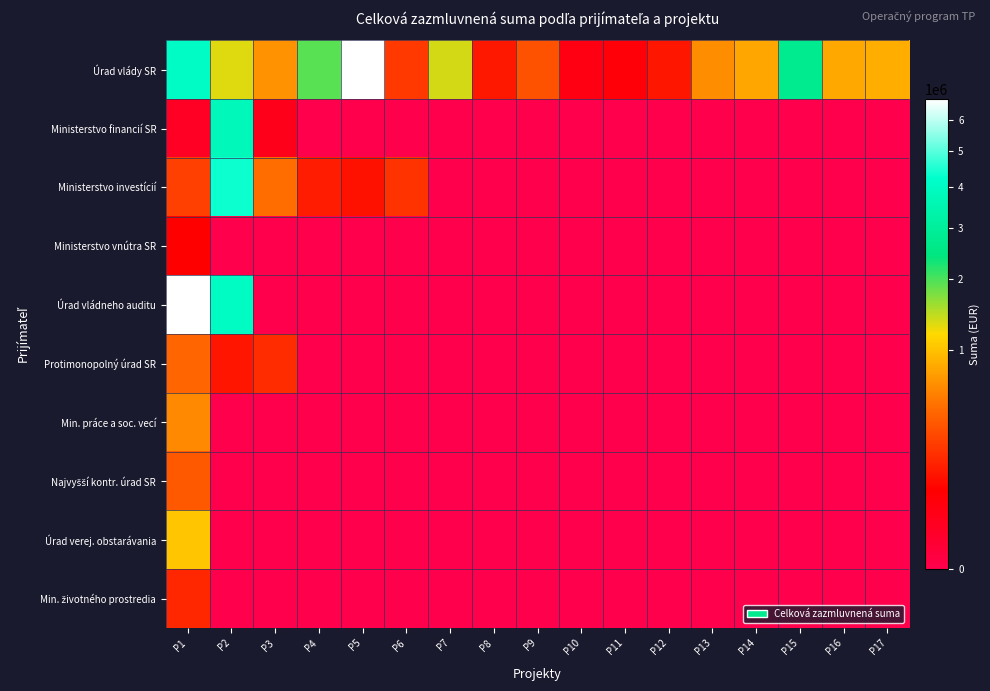

What is the total value across all series at P14?

808608.0